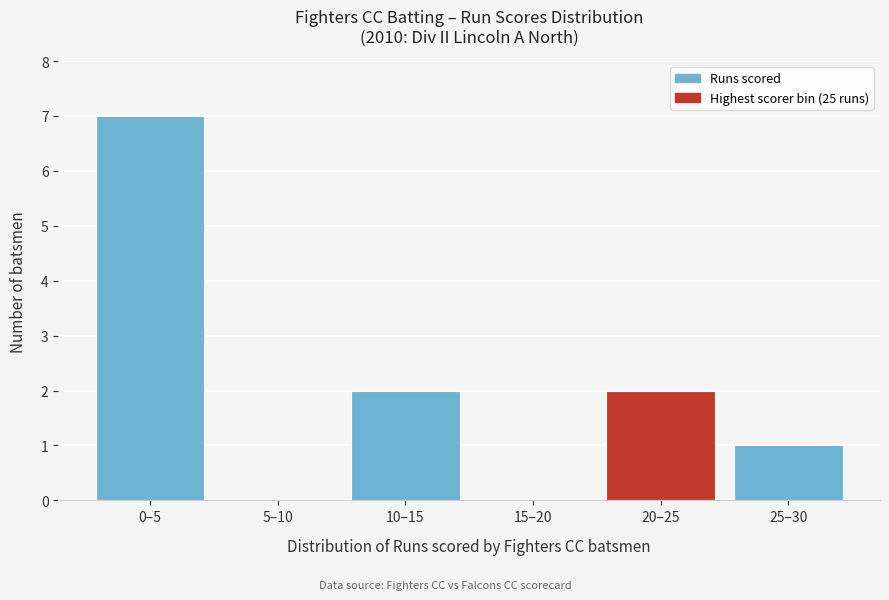

Reading left to right, what are all the values shown in this chart?

0–5=7	5–10=0	10–15=2	15–20=0	20–25=2	25–30=1